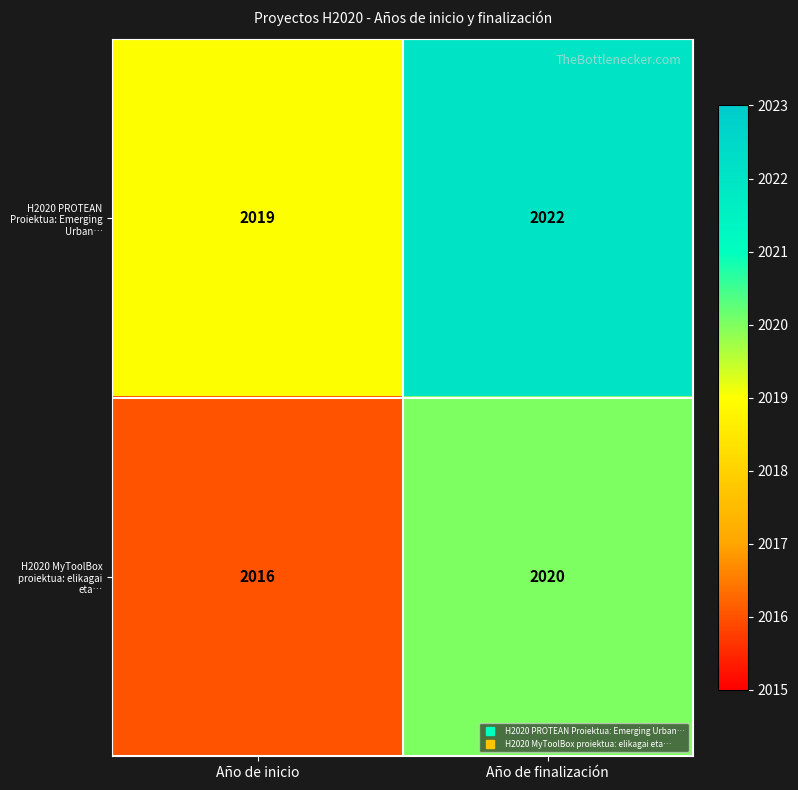

Which series has the largest total across all categories?

H2020 PROTEAN Proiektua: Emerging Urban…